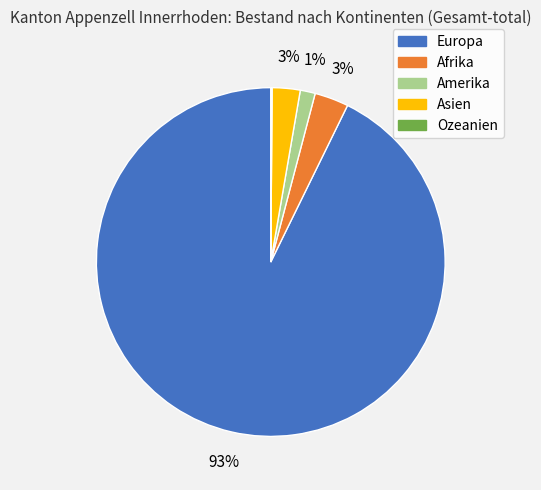

To the nearest percent, what is the difference between the largest and smallest slice percentages?

93%